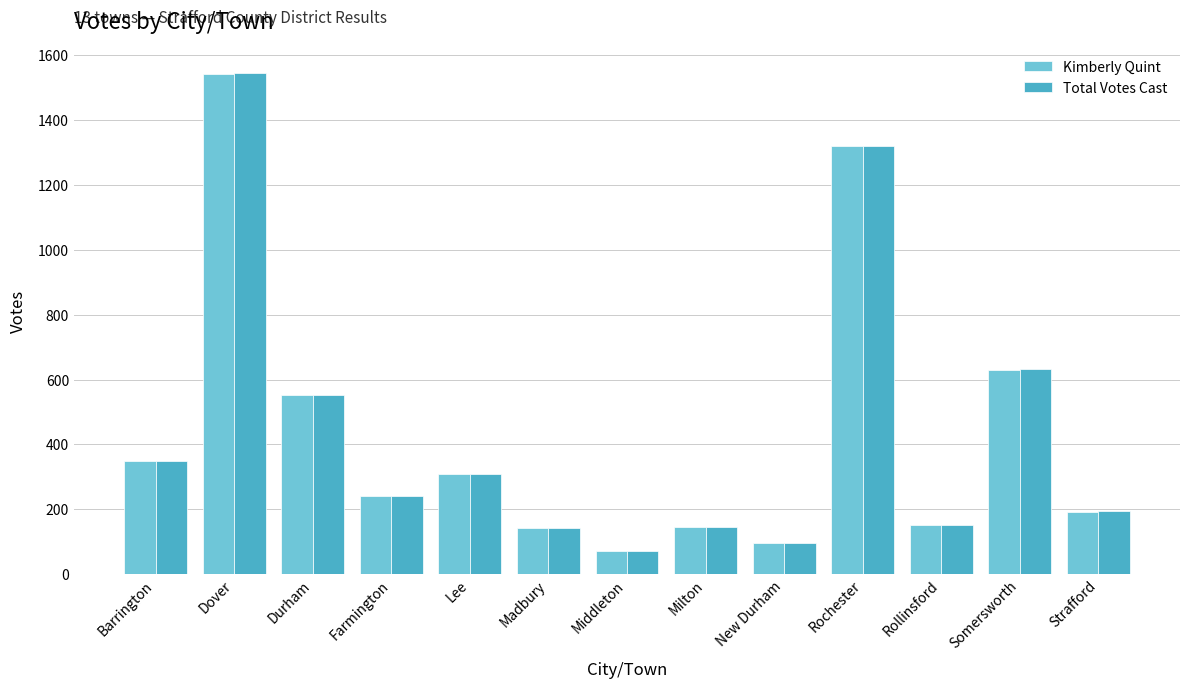

At which label does Kimberly Quint first exceed 240?

Barrington